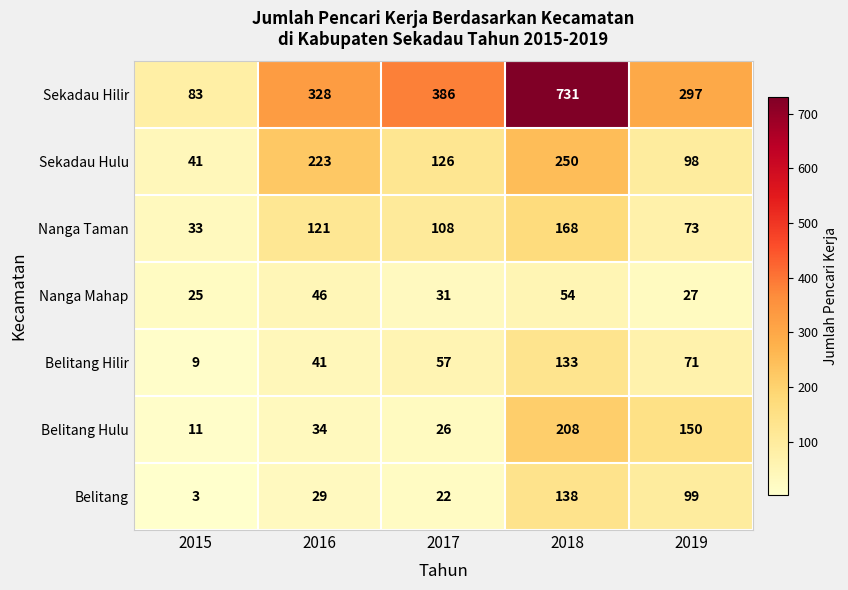

Rank the series at 2018 from highest to lowest value.

Sekadau Hilir, Sekadau Hulu, Belitang Hulu, Nanga Taman, Belitang, Belitang Hilir, Nanga Mahap